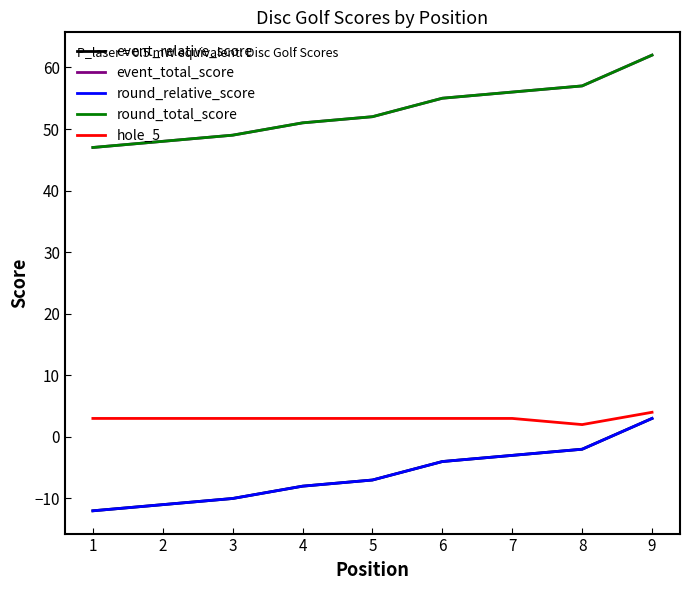

Does the chart display data point markers on the line(s)?

No